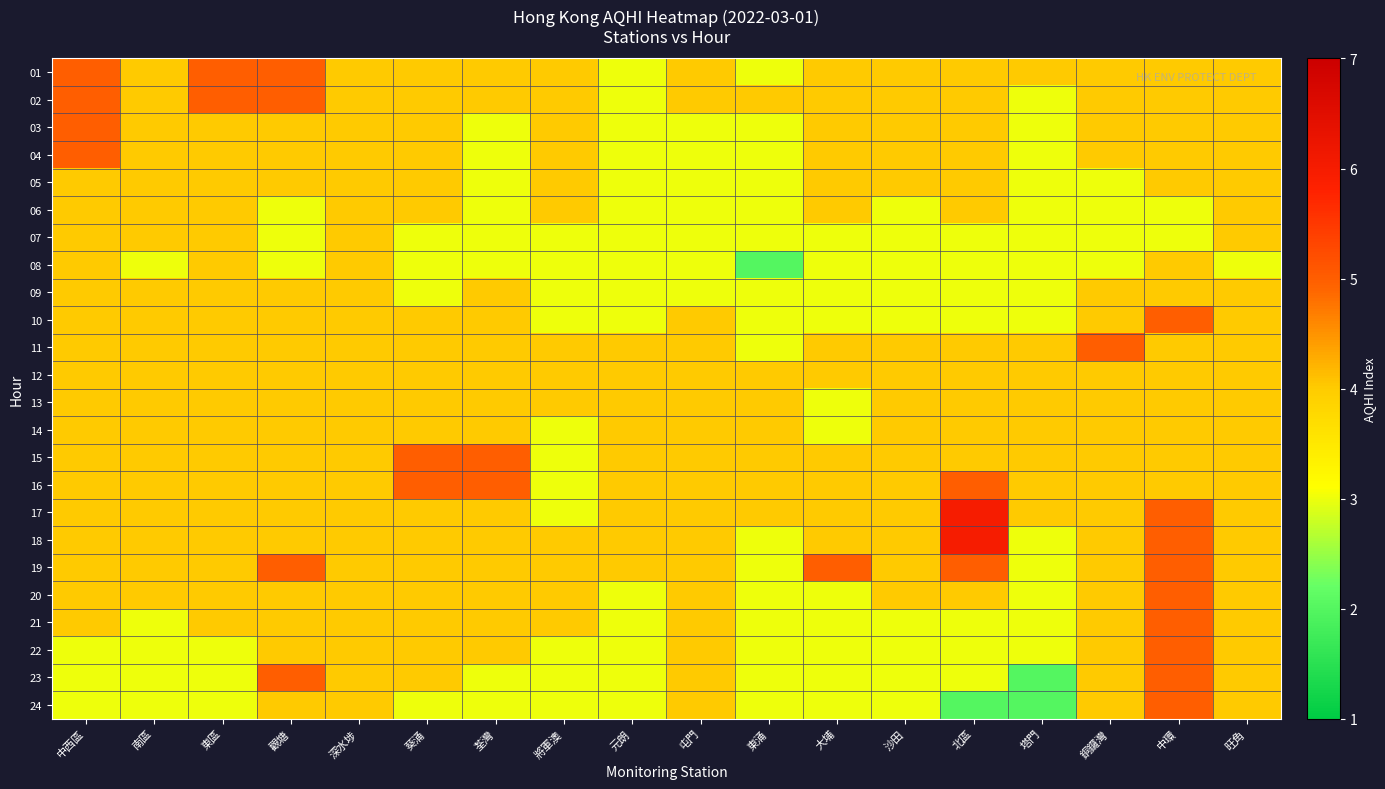

Reading right to left, list all the values displayed in this chart.

01: 旺角=4	中環=4	銅鑼灣=4	塔門=4	北區=4	沙田=4	大埔=4	東涌=3	屯門=4	元朗=3	將軍澳=4	荃灣=4	葵涌=4	深水埗=4	觀塘=5	東區=5	南區=4	中西區=5
02: 旺角=4	中環=4	銅鑼灣=4	塔門=3	北區=4	沙田=4	大埔=4	東涌=4	屯門=4	元朗=3	將軍澳=4	荃灣=4	葵涌=4	深水埗=4	觀塘=5	東區=5	南區=4	中西區=5
03: 旺角=4	中環=4	銅鑼灣=4	塔門=3	北區=4	沙田=4	大埔=4	東涌=3	屯門=3	元朗=3	將軍澳=4	荃灣=3	葵涌=4	深水埗=4	觀塘=4	東區=4	南區=4	中西區=5
04: 旺角=4	中環=4	銅鑼灣=4	塔門=3	北區=4	沙田=4	大埔=4	東涌=3	屯門=3	元朗=3	將軍澳=4	荃灣=3	葵涌=4	深水埗=4	觀塘=4	東區=4	南區=4	中西區=5
05: 旺角=4	中環=4	銅鑼灣=3	塔門=3	北區=4	沙田=4	大埔=4	東涌=3	屯門=3	元朗=3	將軍澳=4	荃灣=3	葵涌=4	深水埗=4	觀塘=4	東區=4	南區=4	中西區=4
06: 旺角=4	中環=3	銅鑼灣=3	塔門=3	北區=4	沙田=3	大埔=4	東涌=3	屯門=3	元朗=3	將軍澳=4	荃灣=3	葵涌=4	深水埗=4	觀塘=3	東區=4	南區=4	中西區=4
07: 旺角=4	中環=3	銅鑼灣=3	塔門=3	北區=3	沙田=3	大埔=3	東涌=3	屯門=3	元朗=3	將軍澳=3	荃灣=3	葵涌=3	深水埗=4	觀塘=3	東區=4	南區=4	中西區=4
08: 旺角=3	中環=4	銅鑼灣=3	塔門=3	北區=3	沙田=3	大埔=3	東涌=2	屯門=3	元朗=3	將軍澳=3	荃灣=3	葵涌=3	深水埗=4	觀塘=3	東區=4	南區=3	中西區=4
09: 旺角=4	中環=4	銅鑼灣=4	塔門=3	北區=3	沙田=3	大埔=3	東涌=3	屯門=3	元朗=3	將軍澳=3	荃灣=4	葵涌=3	深水埗=4	觀塘=4	東區=4	南區=4	中西區=4
10: 旺角=4	中環=5	銅鑼灣=4	塔門=3	北區=3	沙田=3	大埔=3	東涌=3	屯門=4	元朗=3	將軍澳=3	荃灣=4	葵涌=4	深水埗=4	觀塘=4	東區=4	南區=4	中西區=4
11: 旺角=4	中環=4	銅鑼灣=5	塔門=4	北區=4	沙田=4	大埔=4	東涌=3	屯門=4	元朗=4	將軍澳=4	荃灣=4	葵涌=4	深水埗=4	觀塘=4	東區=4	南區=4	中西區=4
12: 旺角=4	中環=4	銅鑼灣=4	塔門=4	北區=4	沙田=4	大埔=4	東涌=4	屯門=4	元朗=4	將軍澳=4	荃灣=4	葵涌=4	深水埗=4	觀塘=4	東區=4	南區=4	中西區=4
13: 旺角=4	中環=4	銅鑼灣=4	塔門=4	北區=4	沙田=4	大埔=3	東涌=4	屯門=4	元朗=4	將軍澳=4	荃灣=4	葵涌=4	深水埗=4	觀塘=4	東區=4	南區=4	中西區=4
14: 旺角=4	中環=4	銅鑼灣=4	塔門=4	北區=4	沙田=4	大埔=3	東涌=4	屯門=4	元朗=4	將軍澳=3	荃灣=4	葵涌=4	深水埗=4	觀塘=4	東區=4	南區=4	中西區=4
15: 旺角=4	中環=4	銅鑼灣=4	塔門=4	北區=4	沙田=4	大埔=4	東涌=4	屯門=4	元朗=4	將軍澳=3	荃灣=5	葵涌=5	深水埗=4	觀塘=4	東區=4	南區=4	中西區=4
16: 旺角=4	中環=4	銅鑼灣=4	塔門=4	北區=5	沙田=4	大埔=4	東涌=4	屯門=4	元朗=4	將軍澳=3	荃灣=5	葵涌=5	深水埗=4	觀塘=4	東區=4	南區=4	中西區=4
17: 旺角=4	中環=5	銅鑼灣=4	塔門=4	北區=6	沙田=4	大埔=4	東涌=4	屯門=4	元朗=4	將軍澳=3	荃灣=4	葵涌=4	深水埗=4	觀塘=4	東區=4	南區=4	中西區=4
18: 旺角=4	中環=5	銅鑼灣=4	塔門=3	北區=6	沙田=4	大埔=4	東涌=3	屯門=4	元朗=4	將軍澳=4	荃灣=4	葵涌=4	深水埗=4	觀塘=4	東區=4	南區=4	中西區=4
19: 旺角=4	中環=5	銅鑼灣=4	塔門=3	北區=5	沙田=4	大埔=5	東涌=3	屯門=4	元朗=4	將軍澳=4	荃灣=4	葵涌=4	深水埗=4	觀塘=5	東區=4	南區=4	中西區=4
20: 旺角=4	中環=5	銅鑼灣=4	塔門=3	北區=4	沙田=4	大埔=3	東涌=3	屯門=4	元朗=3	將軍澳=4	荃灣=4	葵涌=4	深水埗=4	觀塘=4	東區=4	南區=4	中西區=4
21: 旺角=4	中環=5	銅鑼灣=4	塔門=3	北區=3	沙田=3	大埔=3	東涌=3	屯門=4	元朗=3	將軍澳=4	荃灣=4	葵涌=4	深水埗=4	觀塘=4	東區=4	南區=3	中西區=4
22: 旺角=4	中環=5	銅鑼灣=4	塔門=3	北區=3	沙田=3	大埔=3	東涌=3	屯門=4	元朗=3	將軍澳=3	荃灣=4	葵涌=4	深水埗=4	觀塘=4	東區=3	南區=3	中西區=3
23: 旺角=4	中環=5	銅鑼灣=4	塔門=2	北區=3	沙田=3	大埔=3	東涌=3	屯門=4	元朗=3	將軍澳=3	荃灣=3	葵涌=4	深水埗=4	觀塘=5	東區=3	南區=3	中西區=3
24: 旺角=4	中環=5	銅鑼灣=4	塔門=2	北區=2	沙田=3	大埔=3	東涌=3	屯門=4	元朗=3	將軍澳=3	荃灣=3	葵涌=3	深水埗=4	觀塘=4	東區=3	南區=3	中西區=3